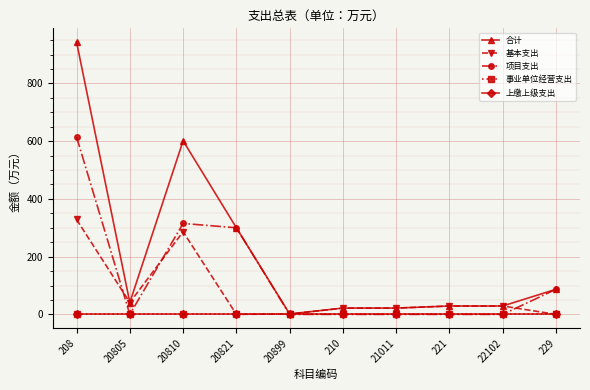

What is the difference between the second highest and minimum values in the 合计 series?

599.8